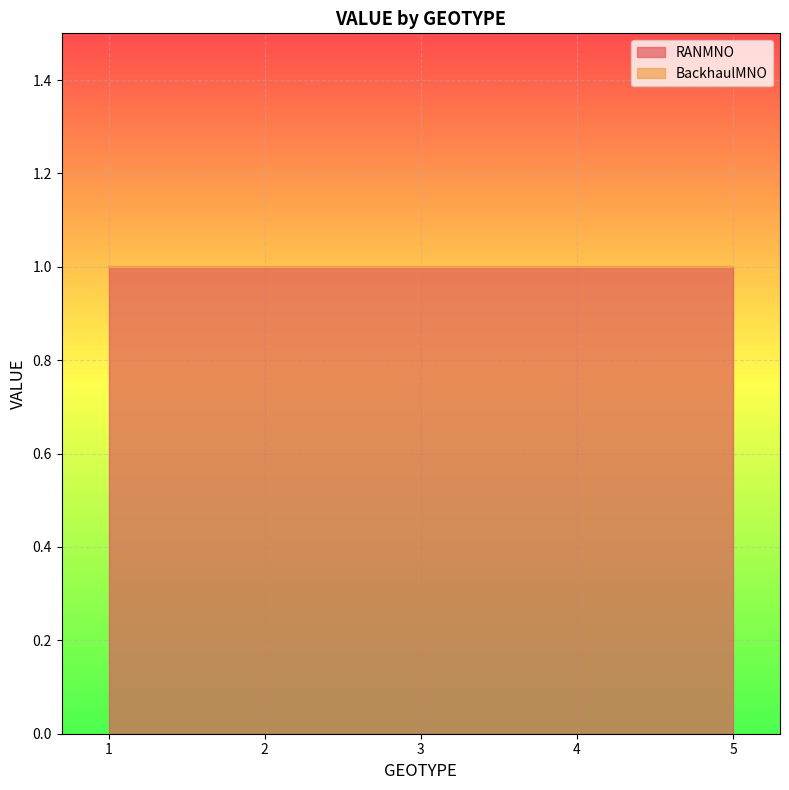

How many data points does each series have?

5